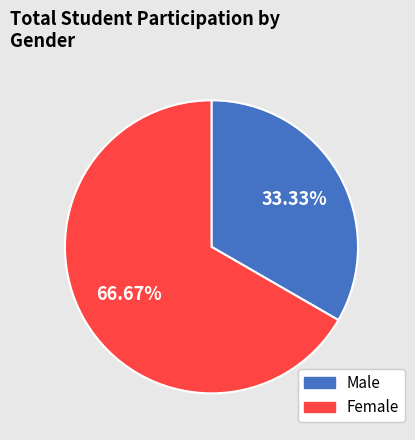

Is there a majority slice in this chart?

Yes